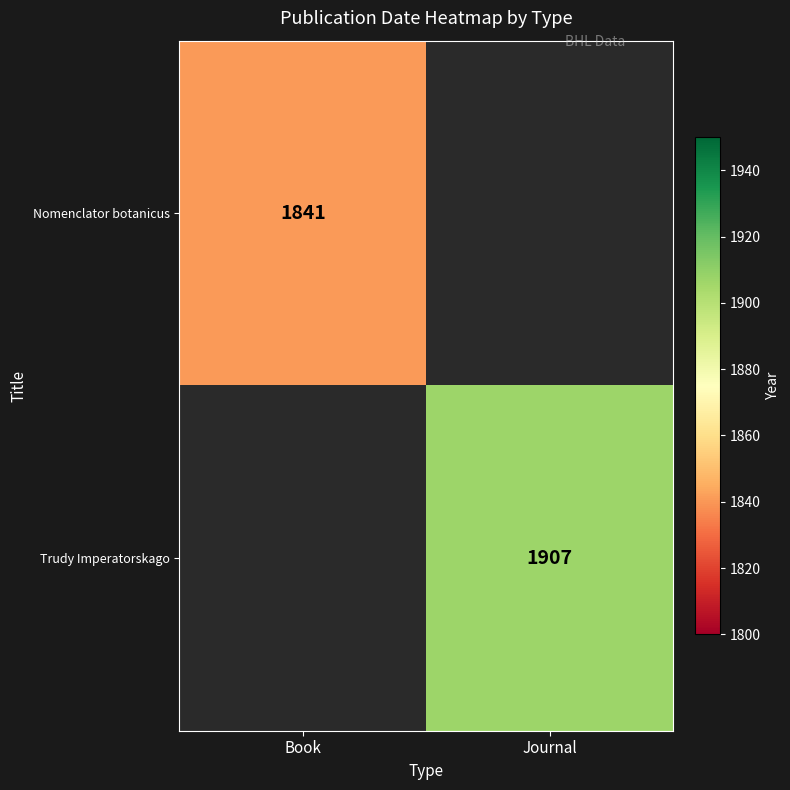

The Trudy Imperatorskago series shows 1907 at Journal. True or false?

True